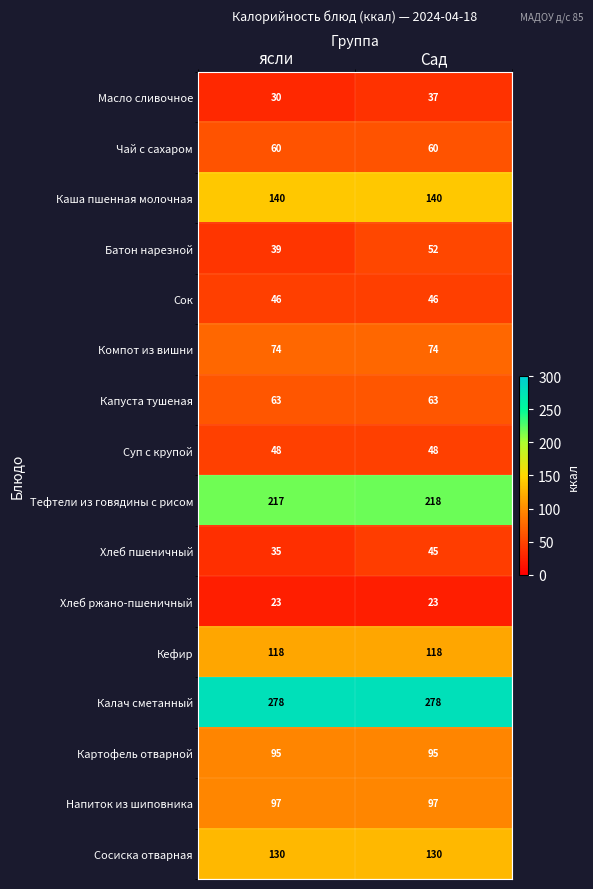

List the labels in order of Тефтели из говядины с рисом value, largest first.

Сад, ясли